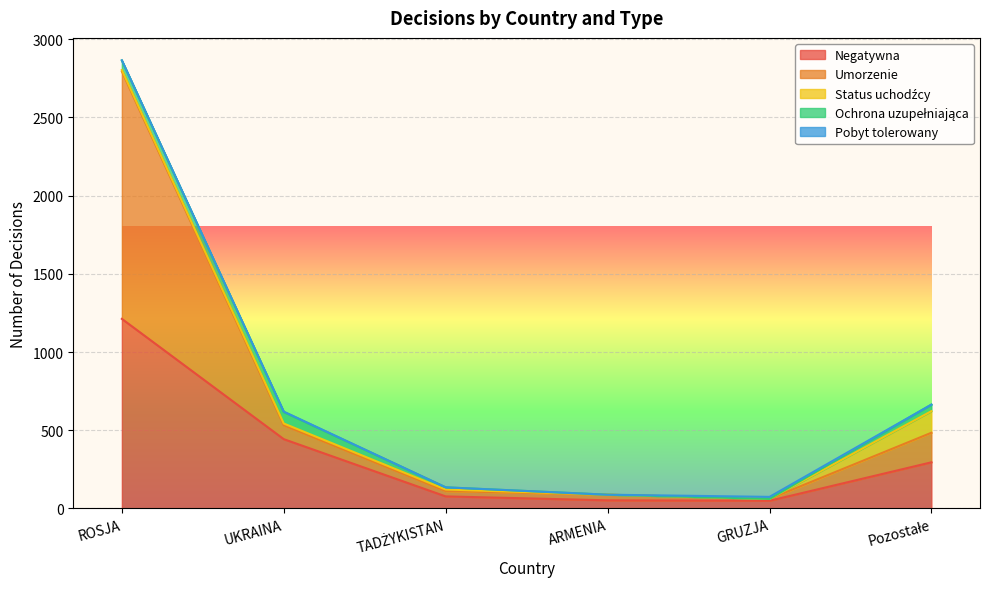

Reading left to right, transcribe all the data shown in this chart.

Negatywna: 1212	443	77	52	49	295
Umorzenie: 1582	89	34	36	12	189
Status uchodźcy: 9	11	10	0	0	138
Ochrona uzupełniająca: 61	74	14	0	0	42
Pobyt tolerowany: 1	2	0	0	13	0